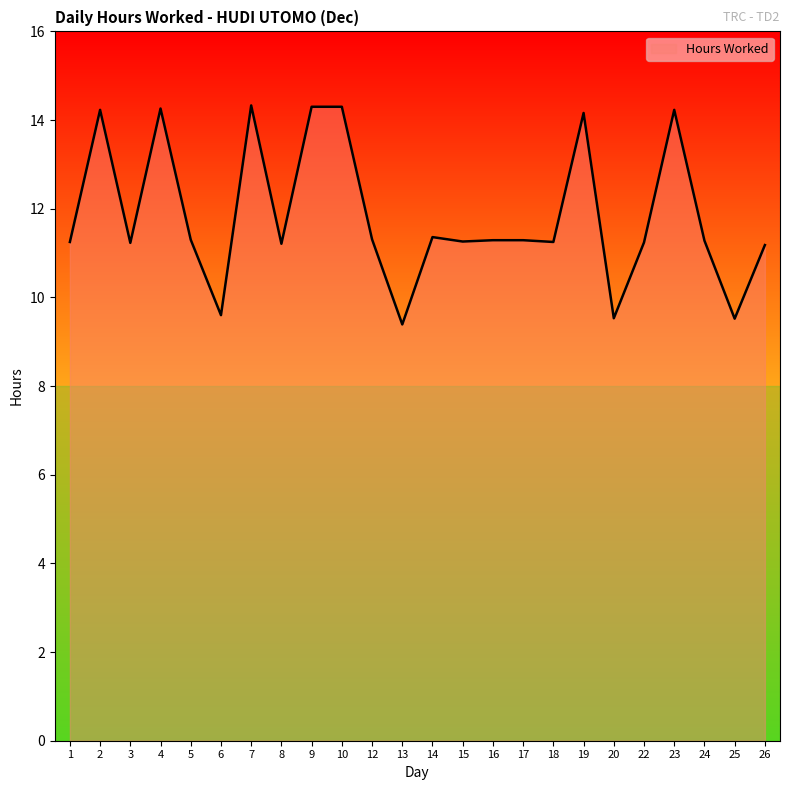

What is the change in value from 16 to 23?

+2.9